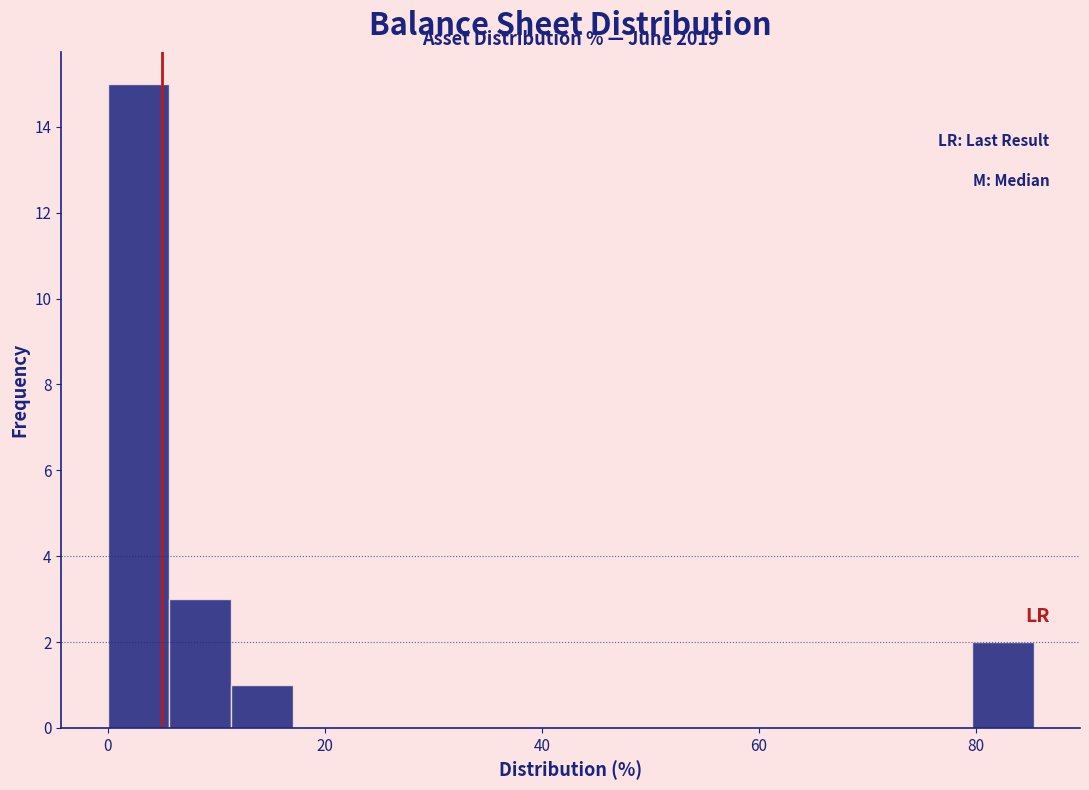

Around what value on the x-axis is the tallest bar? Give the approximate position of its centre, as read against the axis.

2